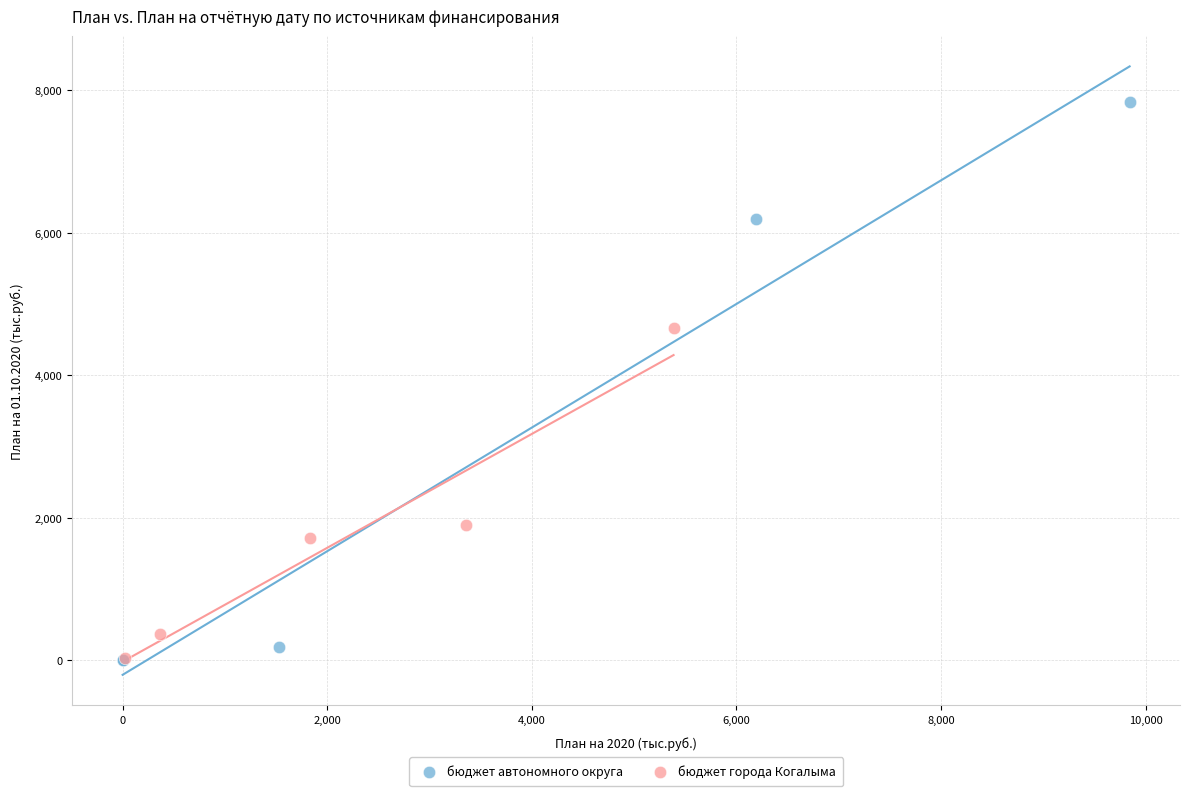

Which series has the largest Y range (max minus min)?

бюджет автономного округа